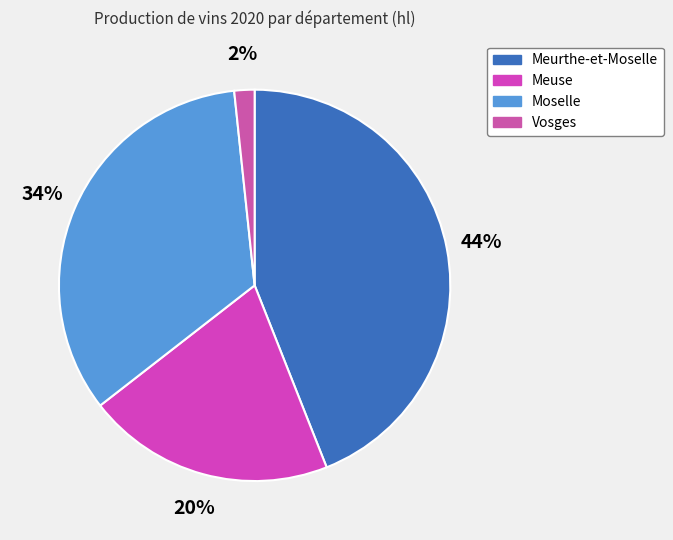

Which slice is the largest?

Meurthe-et-Moselle